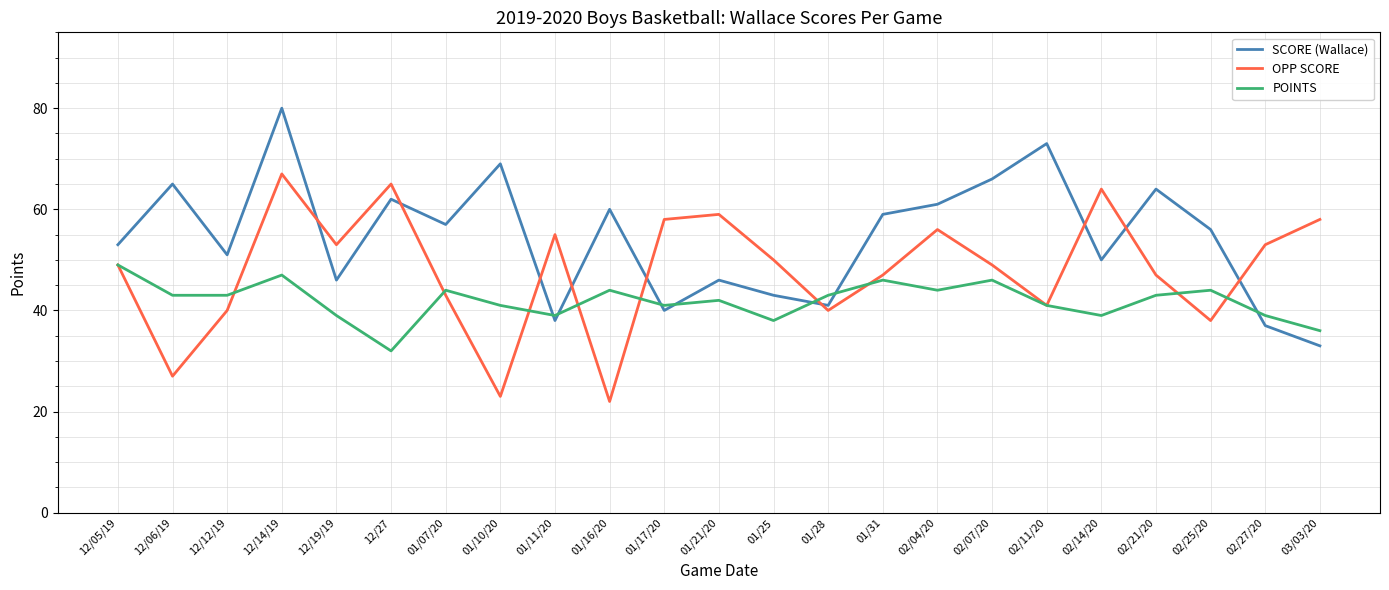

The value of POINTS at 02/04/20 is 44. True or false?

True